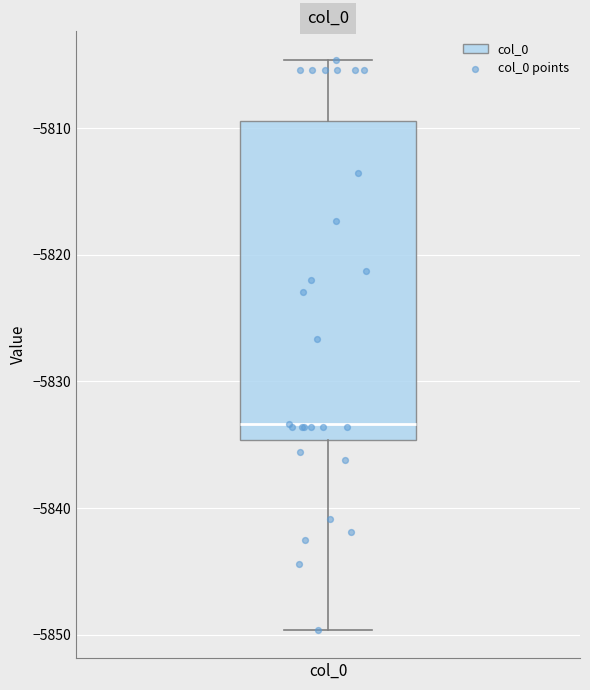

Transcribe this box plot: give where the median line is, the range the box spans, and where the two whiskers end, as read against the y-axis. The values are not printed on the chart, so give them approximately, as read against the axis.

median -5833, box -5835 to -5809, whiskers -5850 to -5805